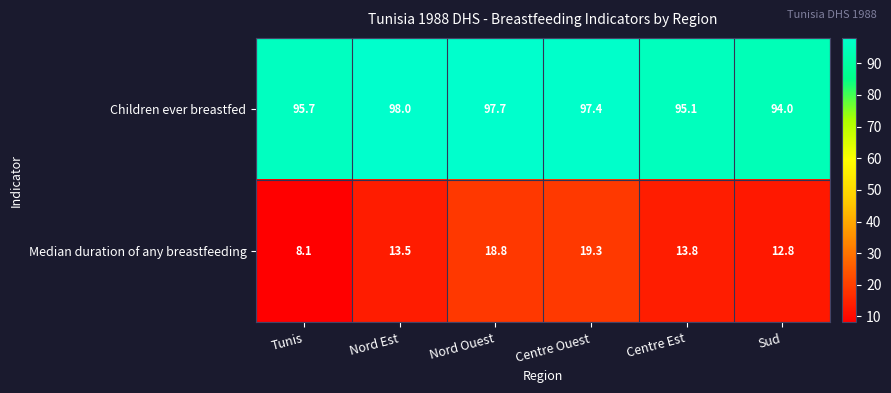

Which series changed the most between Nord Ouest and Centre Ouest?

Median duration of any breastfeeding